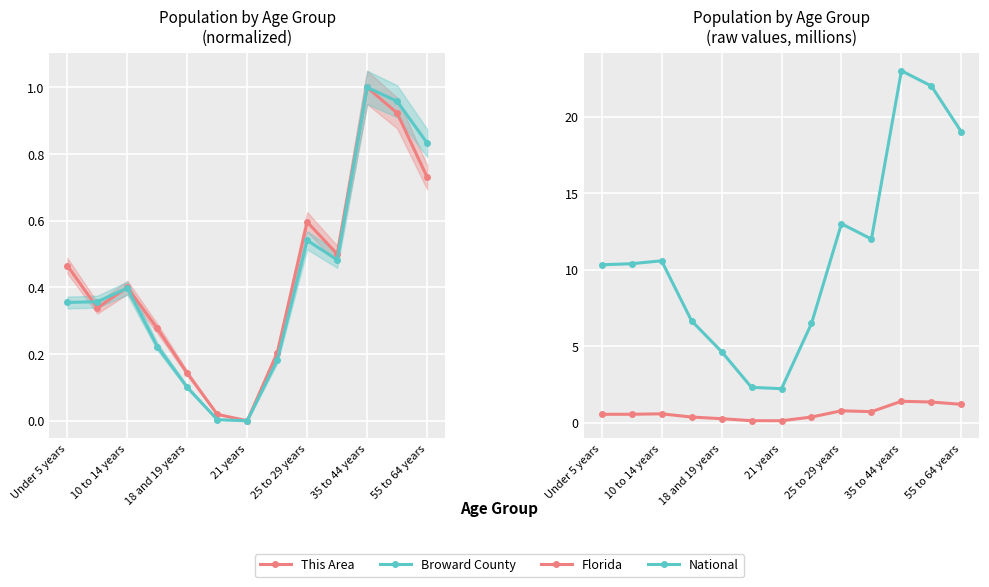

True or false: National and Florida intersect in this chart.

False